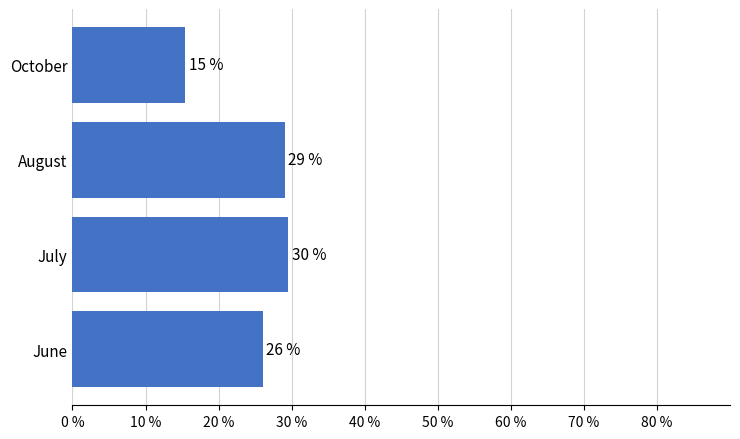

What is the minimum value shown in the chart?

15.4